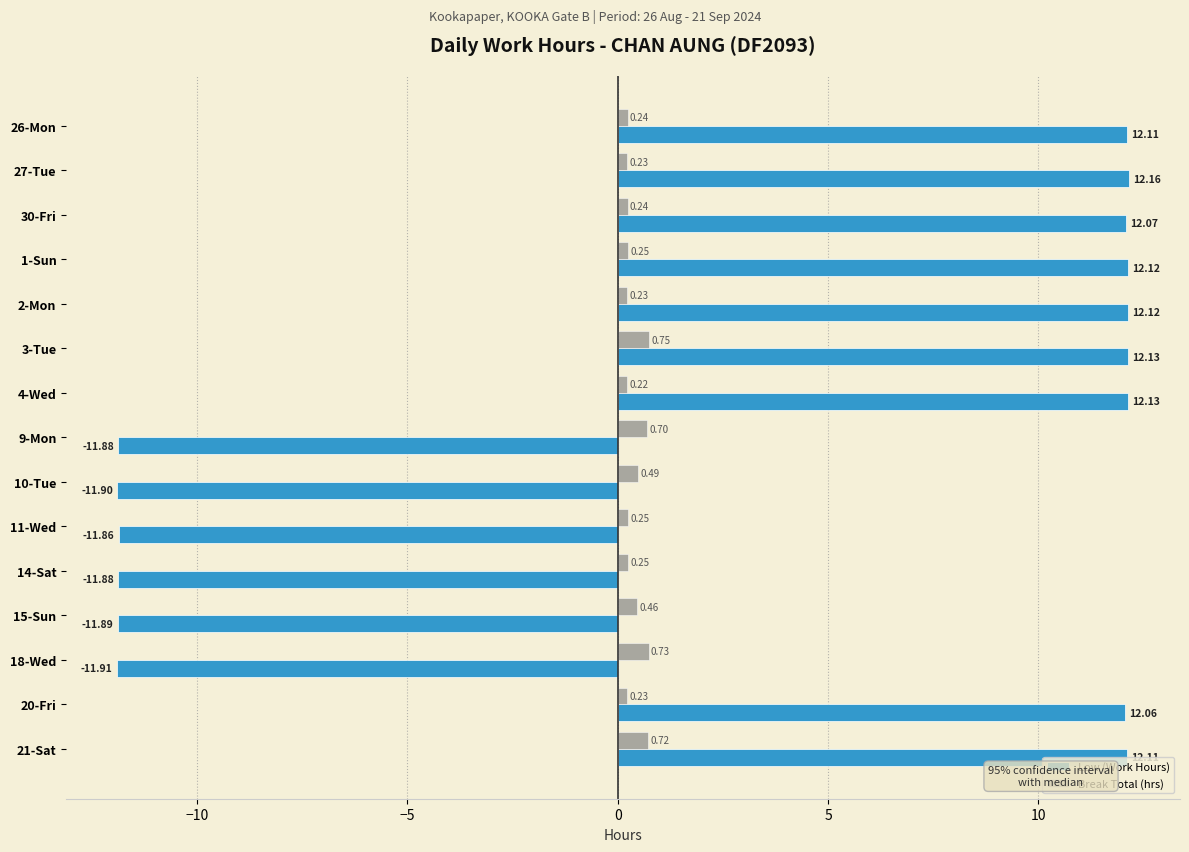

Rank the series by their average value, from lowest to highest.

Break Total (hrs), Low (Work Hours)